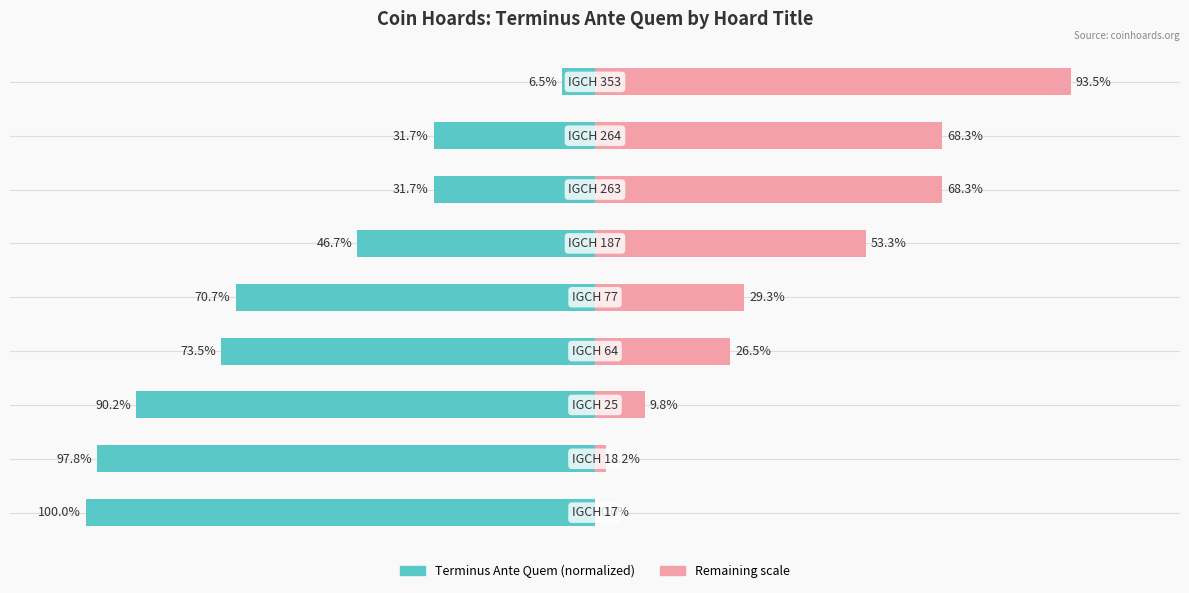

Reading left to right, list all the values displayed in this chart.

Terminus Ante Quem (abs): -100.0	-97.8	-90.2	-73.5	-70.7	-46.7	-31.7	-31.7	-6.5
Remaining scale: 0.0	2.2	9.8	26.5	29.3	53.3	68.3	68.3	93.5